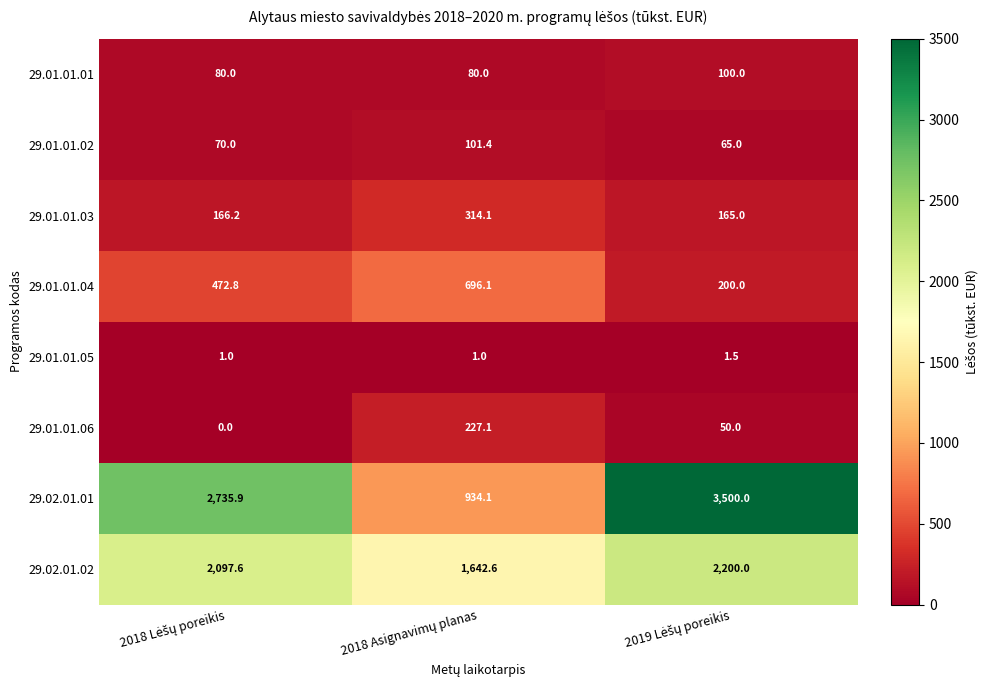

Which series has the largest range (max minus min)?

29.02.01.01